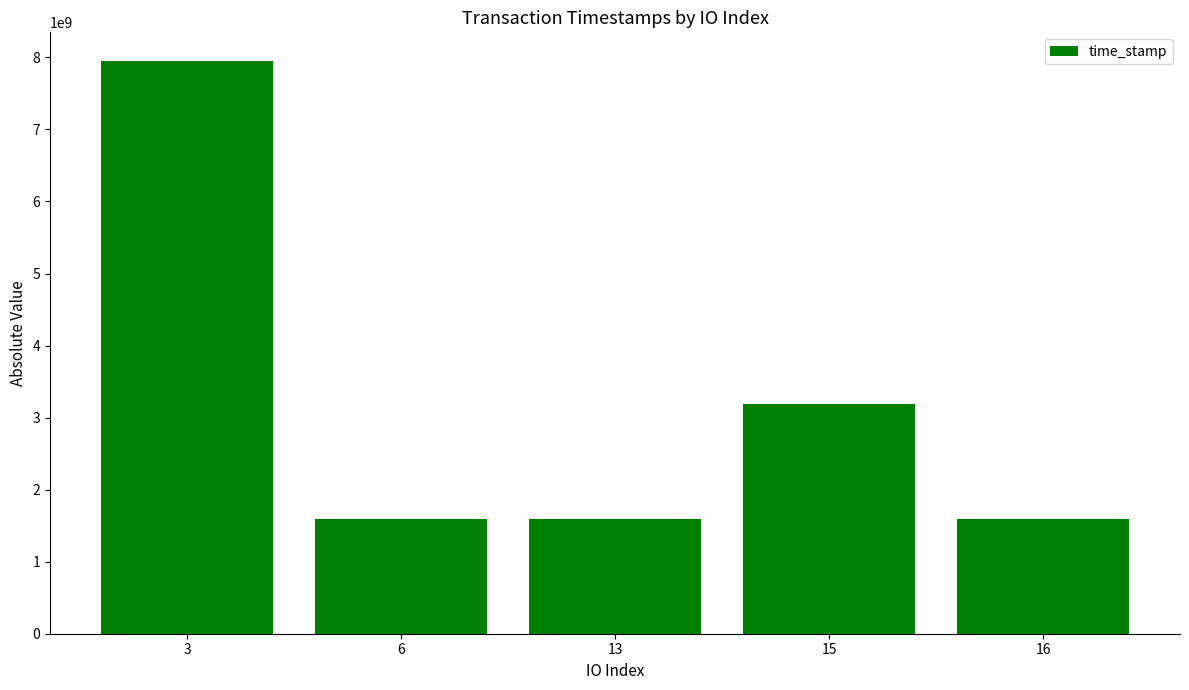

What is the sum of the values at 3 and 15?

11132227434